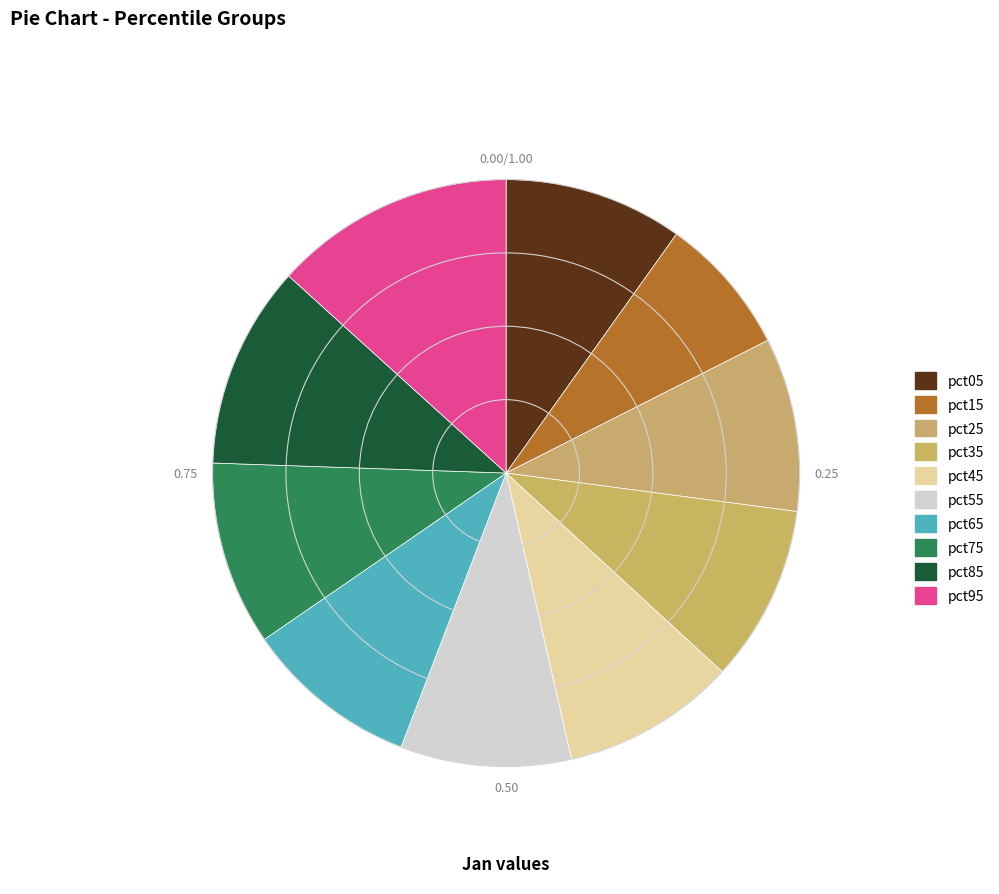

Does pct55 represent more than half of the total?

No